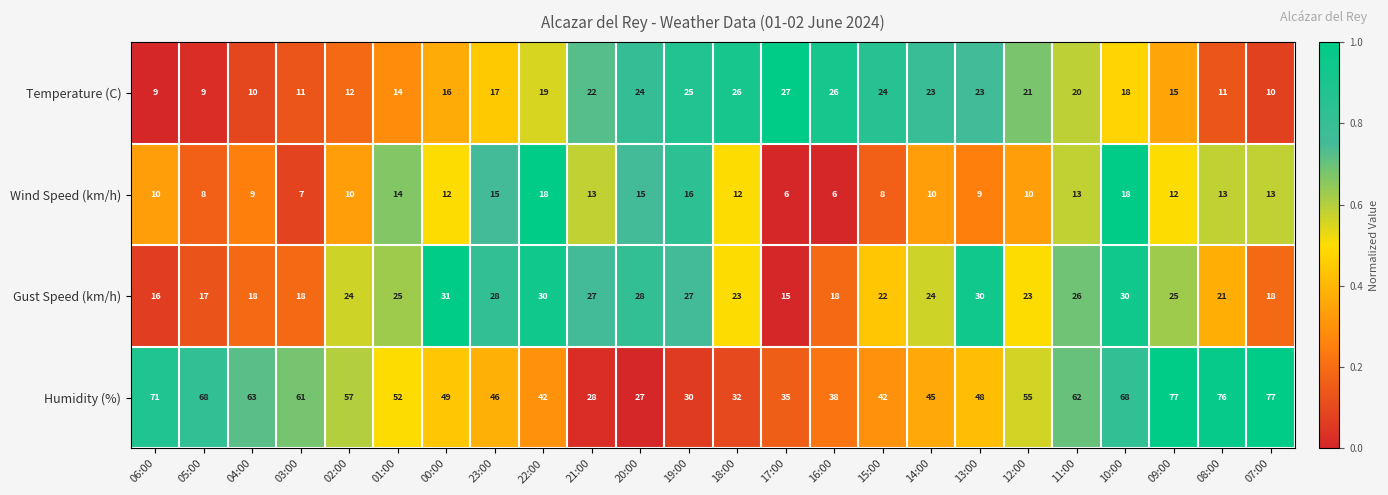

Where is Humidity (%) nearest to the value 52?

01:00